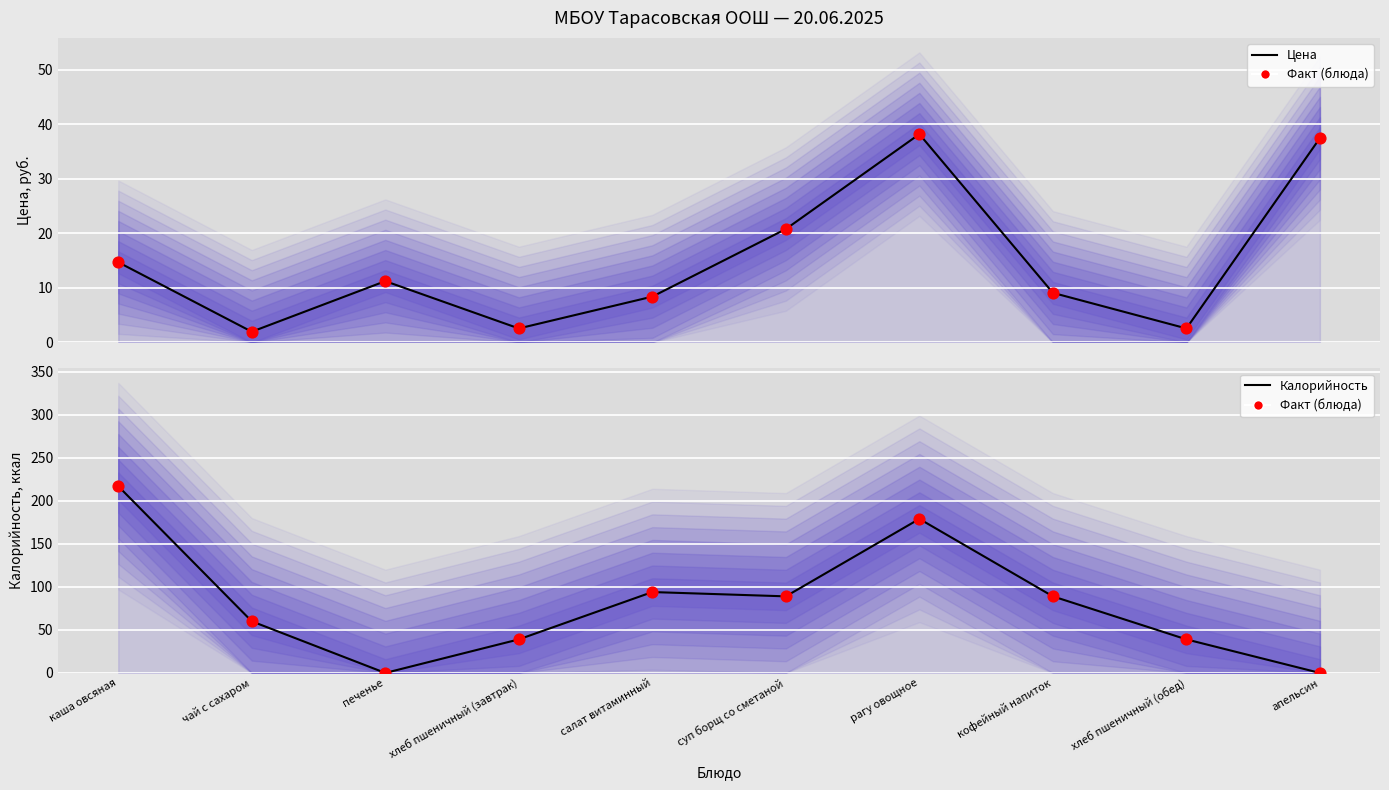

Which series reaches the maximum Y coordinate?

Калорийность